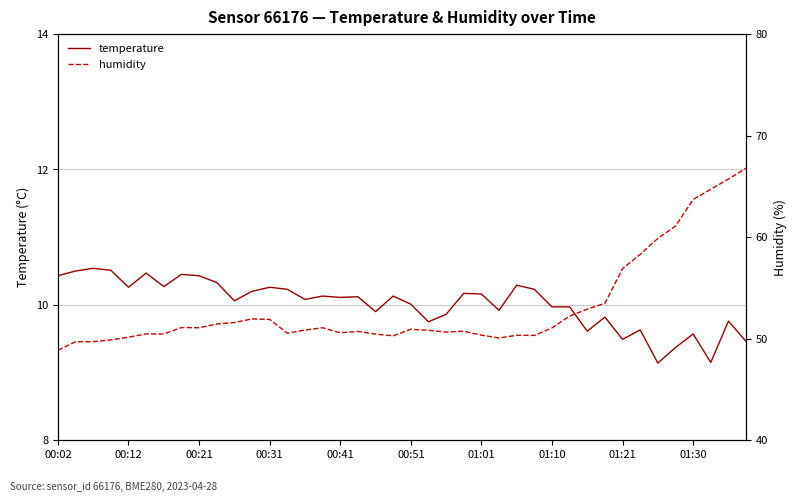

What is the lowest value of the temperature series?

9.1